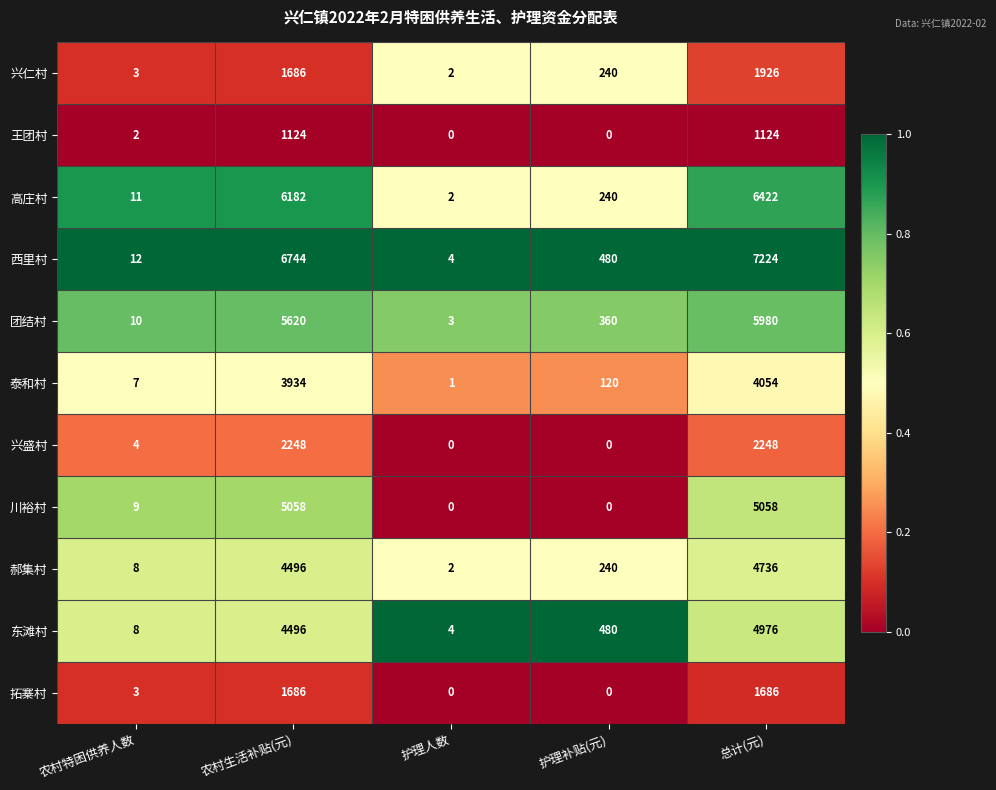

What is the difference between the 兴仁村 values at 农村生活补贴(元) and 护理补贴(元)?

1446